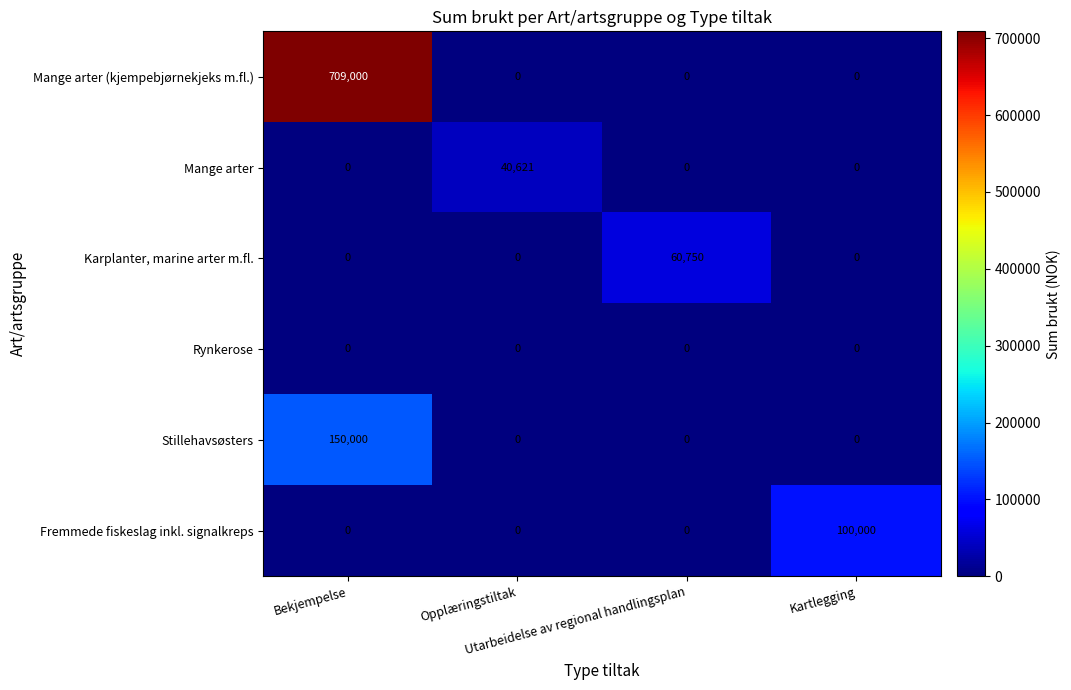

What is the average value of the Stillehavsøsters series?

37500